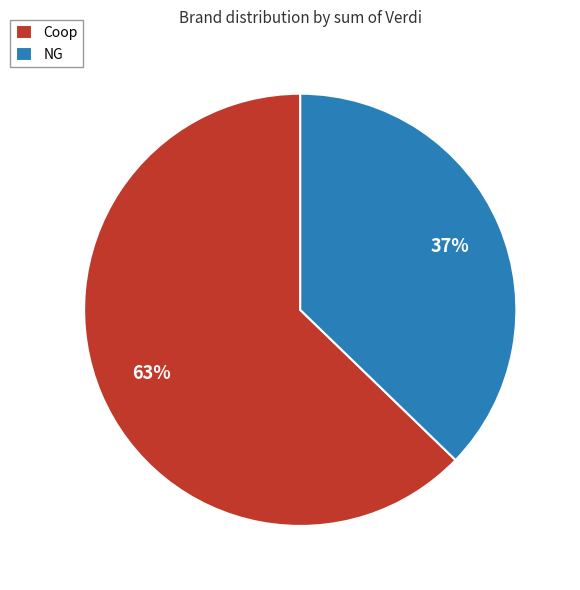

To the nearest percent, what is the difference between the NG and Coop slice percentages?

26%